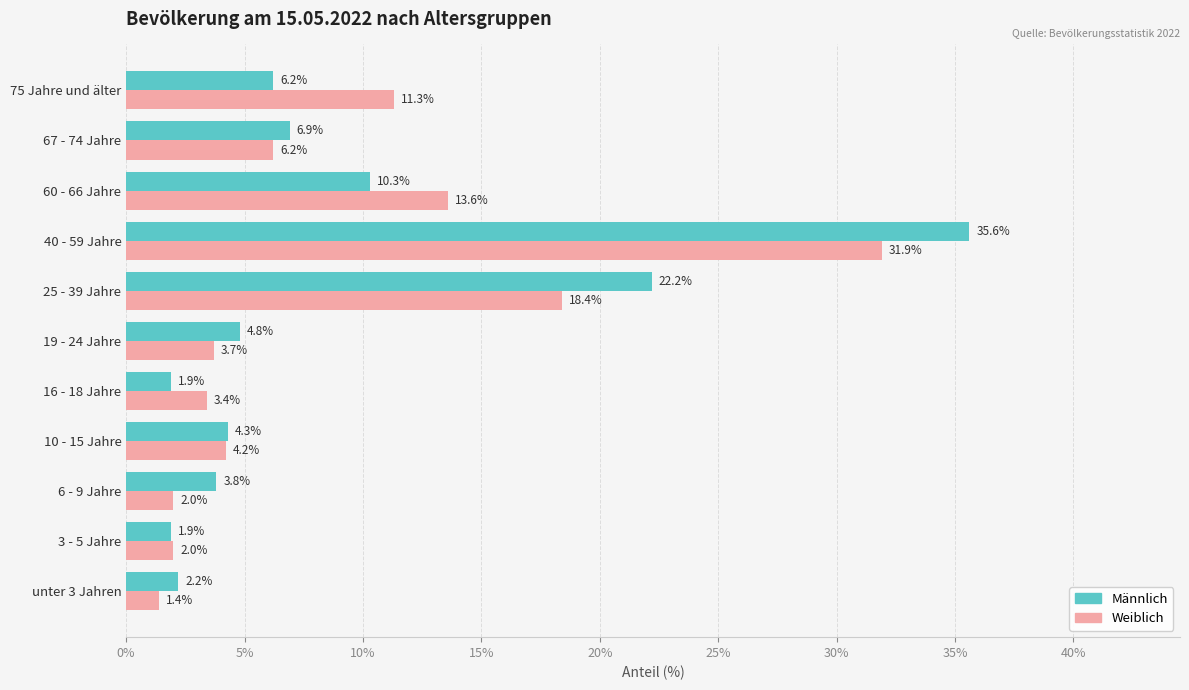

At how many categories does at least one series exceed 16?

2